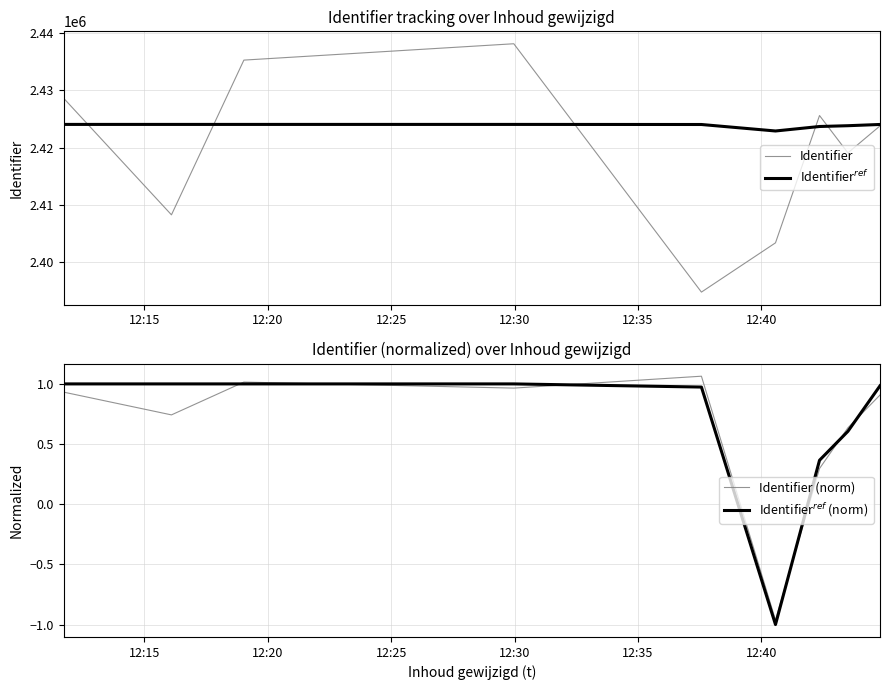

True or false: Identifier$^{ref}$ and Identifier$^{ref}$ (norm) cross at least once.

False